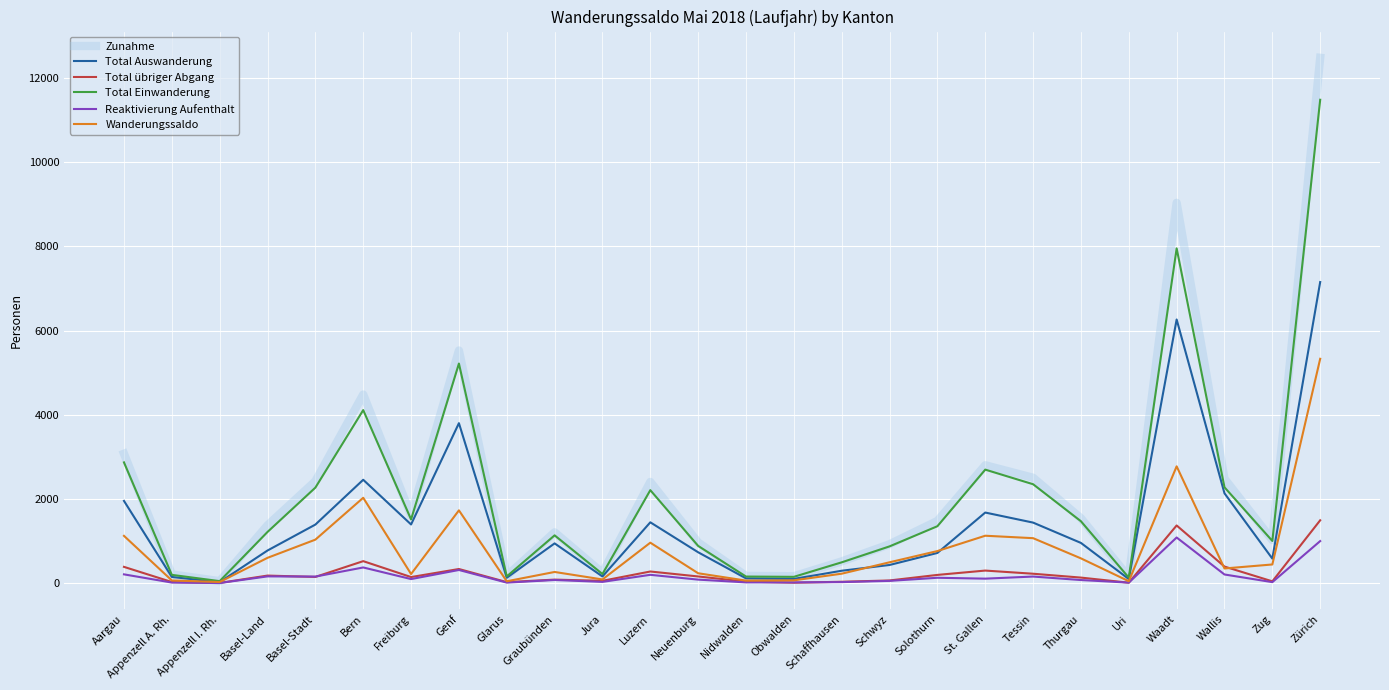

What is the sum of all Total übriger Abgang values?

6583